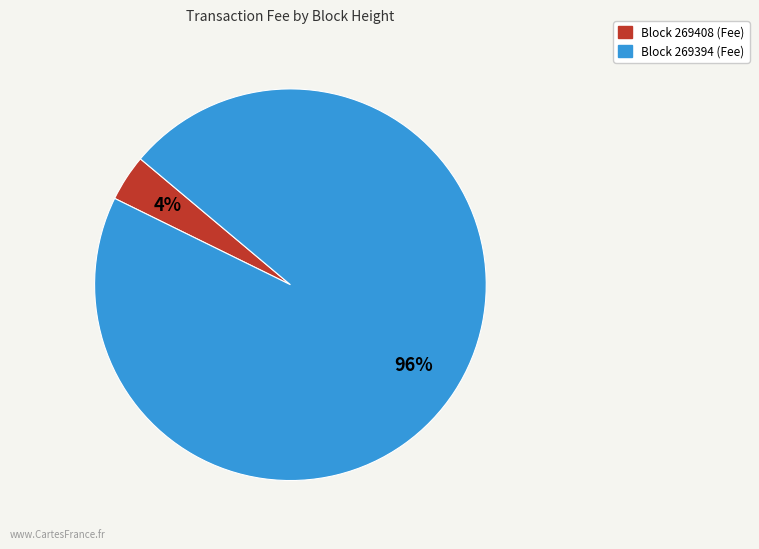

To the nearest percent, what is the difference between the largest and smallest slice percentages?

92%